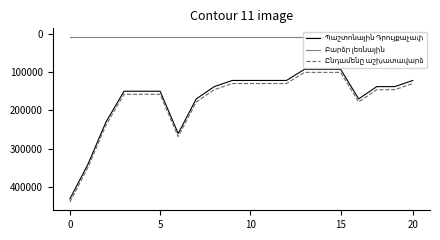

Between 18 and 19, which series saw the biggest shift?

Պաշտոնային Դրույքաչափ